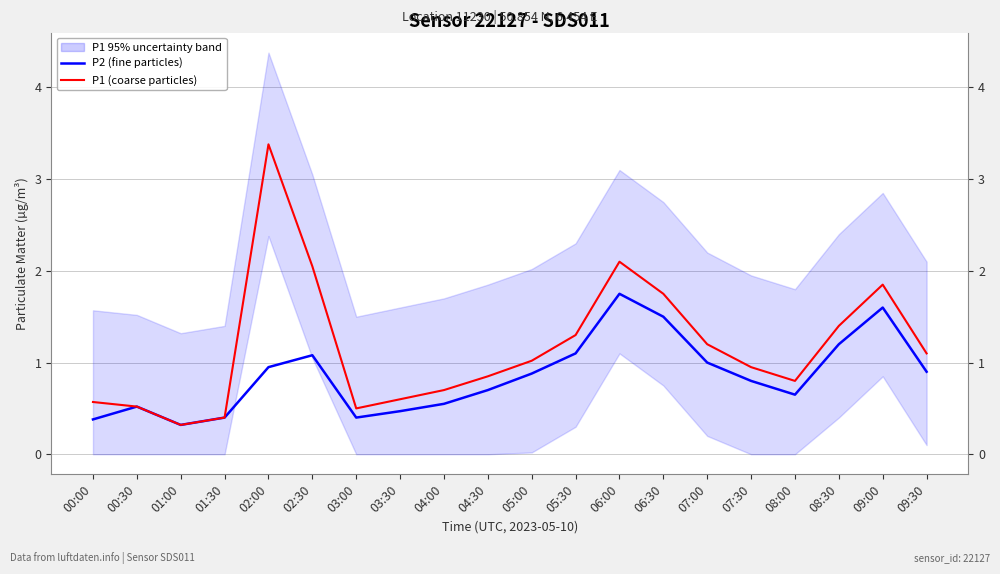

Rank the series by their maximum value, from highest to lowest.

P1 (coarse particles), P2 (fine particles)